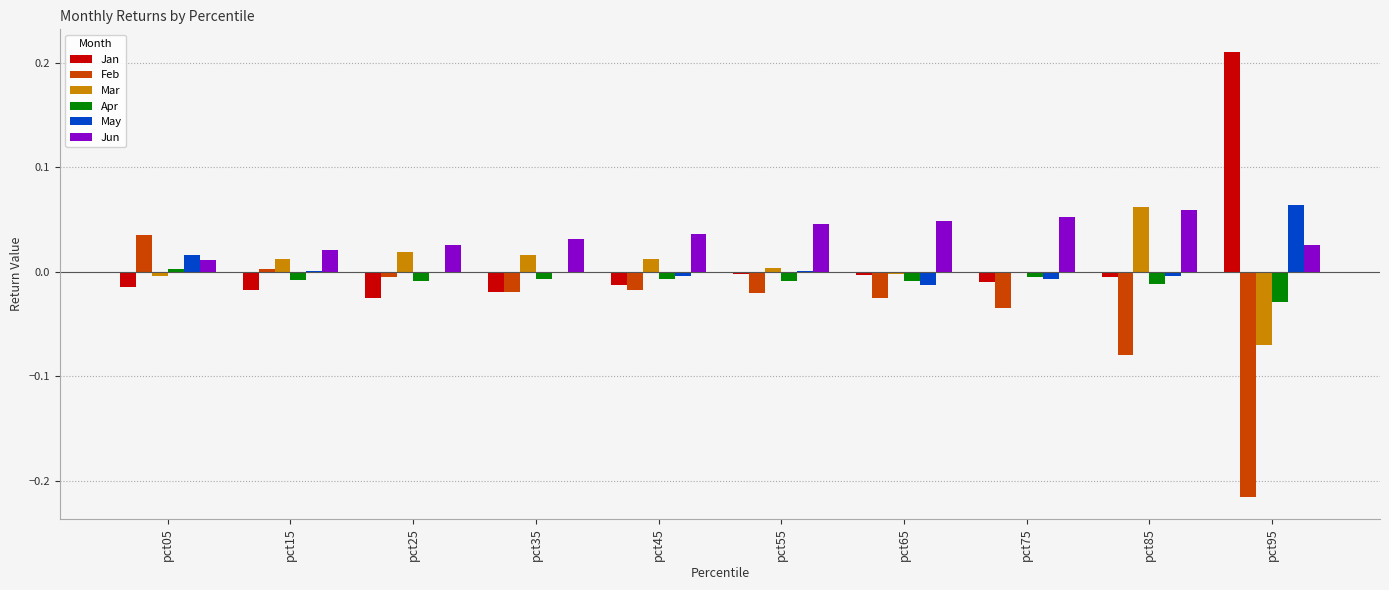

Which category has the highest value in the May series?

pct95